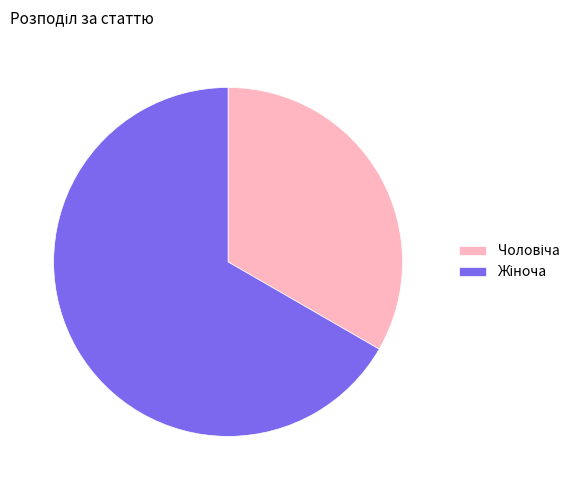

Approximately how many times larger is the value at Чоловіча compared to Жіноча?

0.5